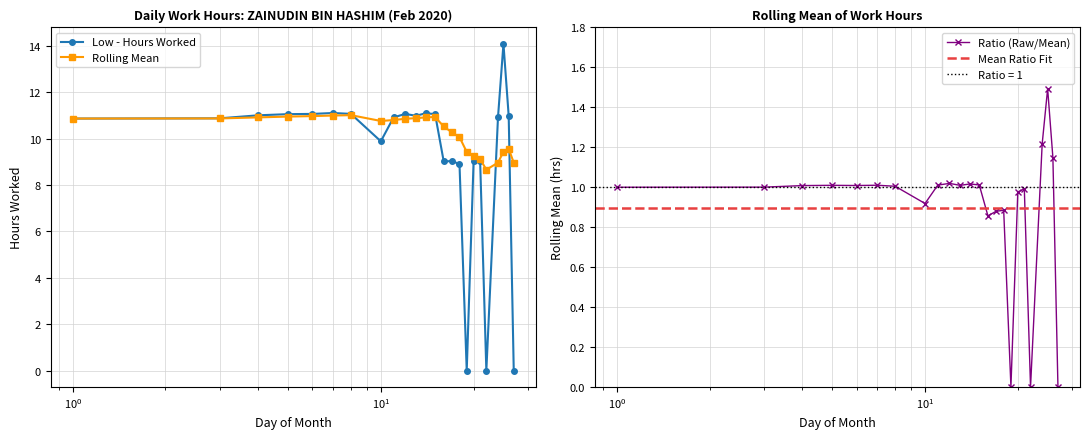

What is the value of the Low - Hours Worked point at the 1st from the left?

10.9